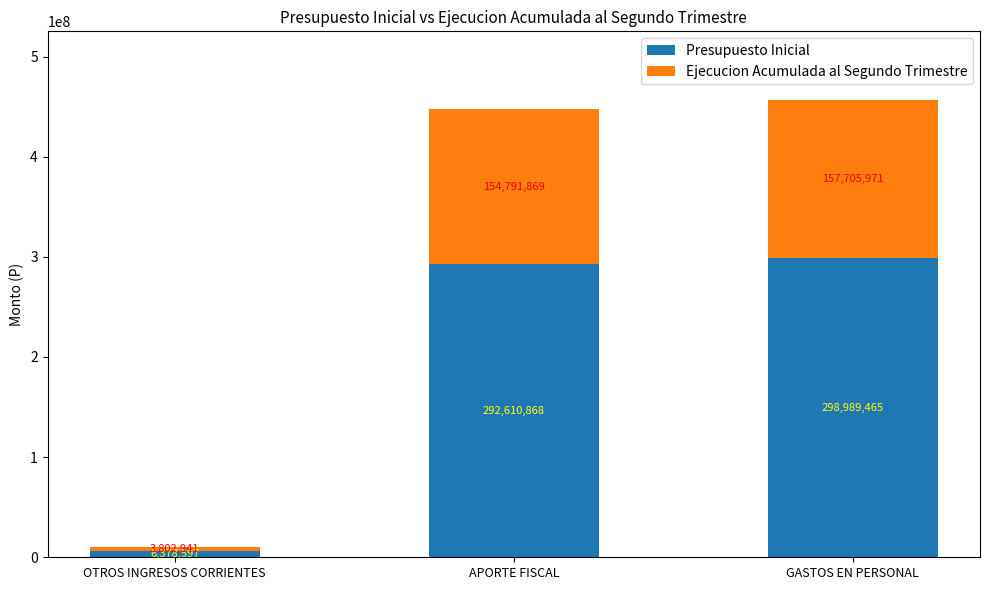

The value of Presupuesto Inicial at APORTE FISCAL is 148468222. True or false?

False